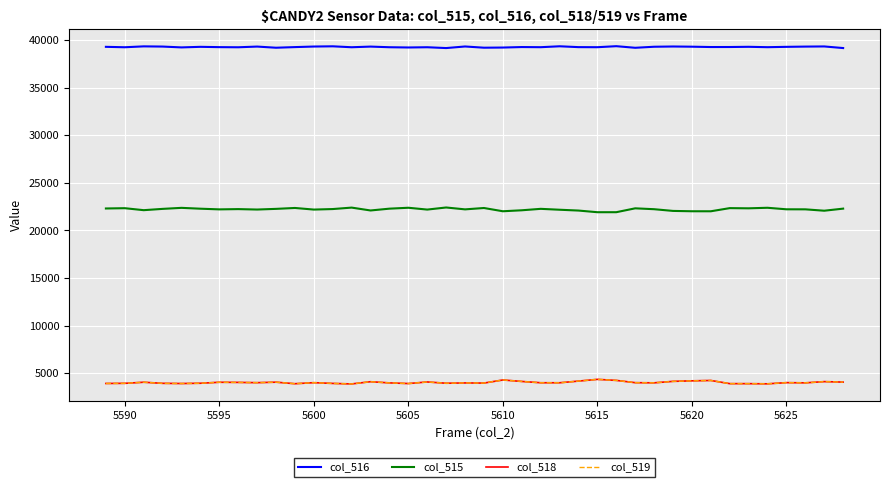

True or false: col_515 and col_519 cross at least once.

False